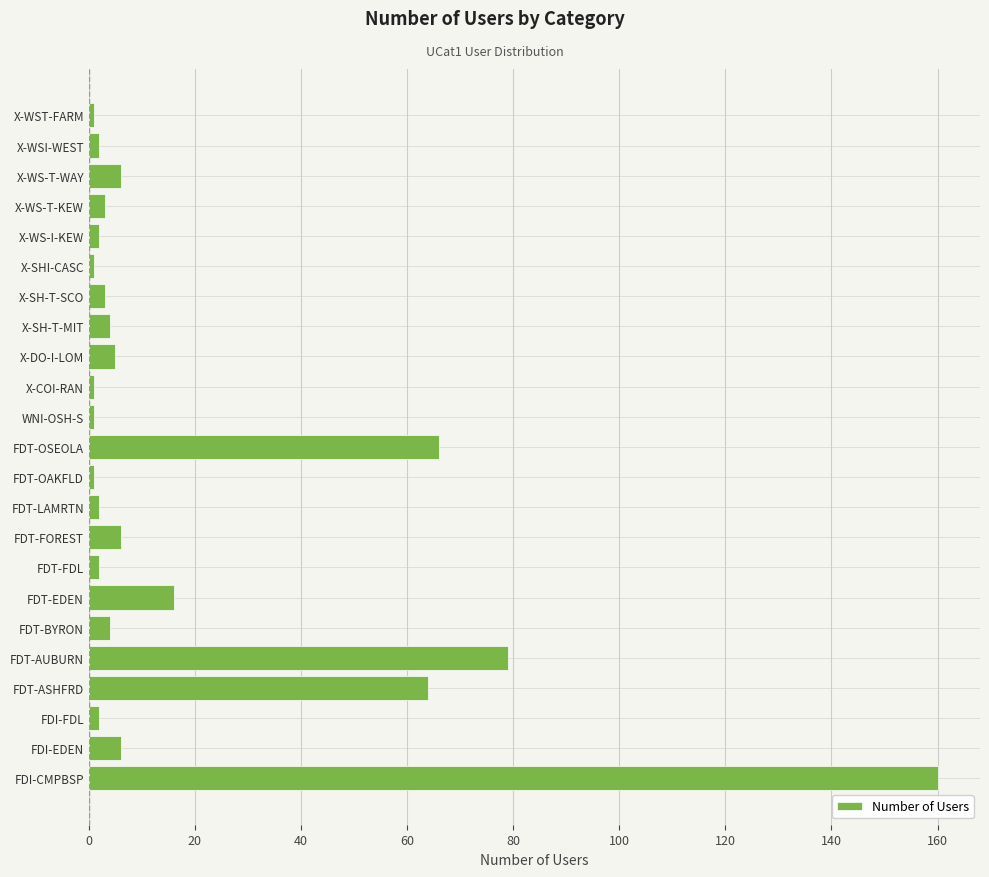

How many series are shown in this chart?

1